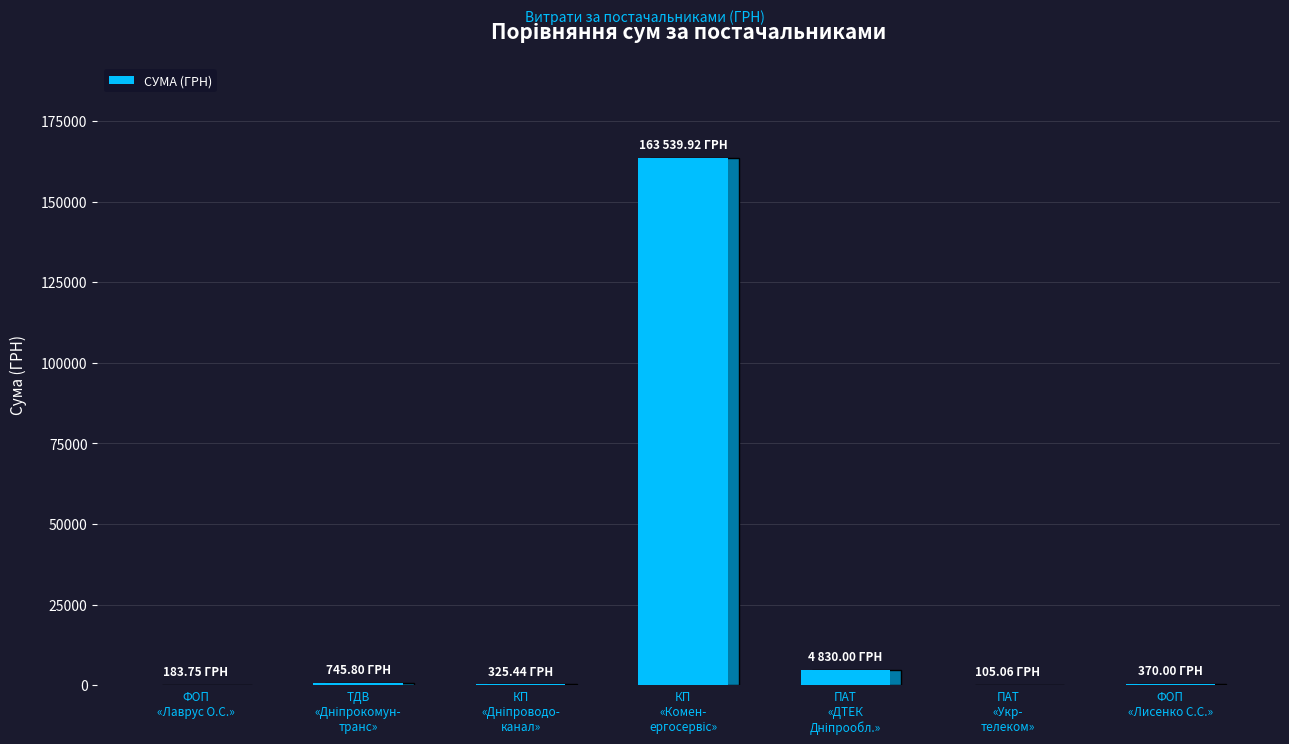

What is the sum of all values?

170100.0